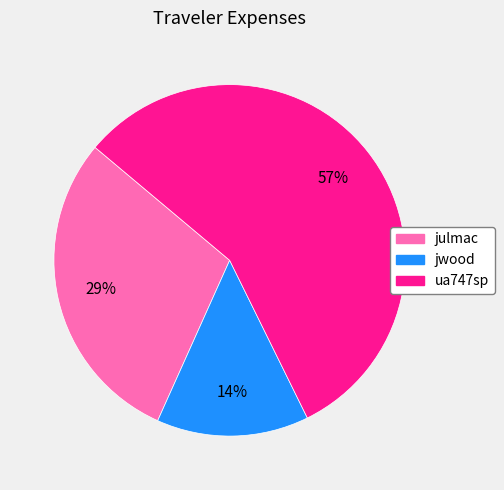

Rank the categories by value from lowest to highest.

jwood, julmac, ua747sp